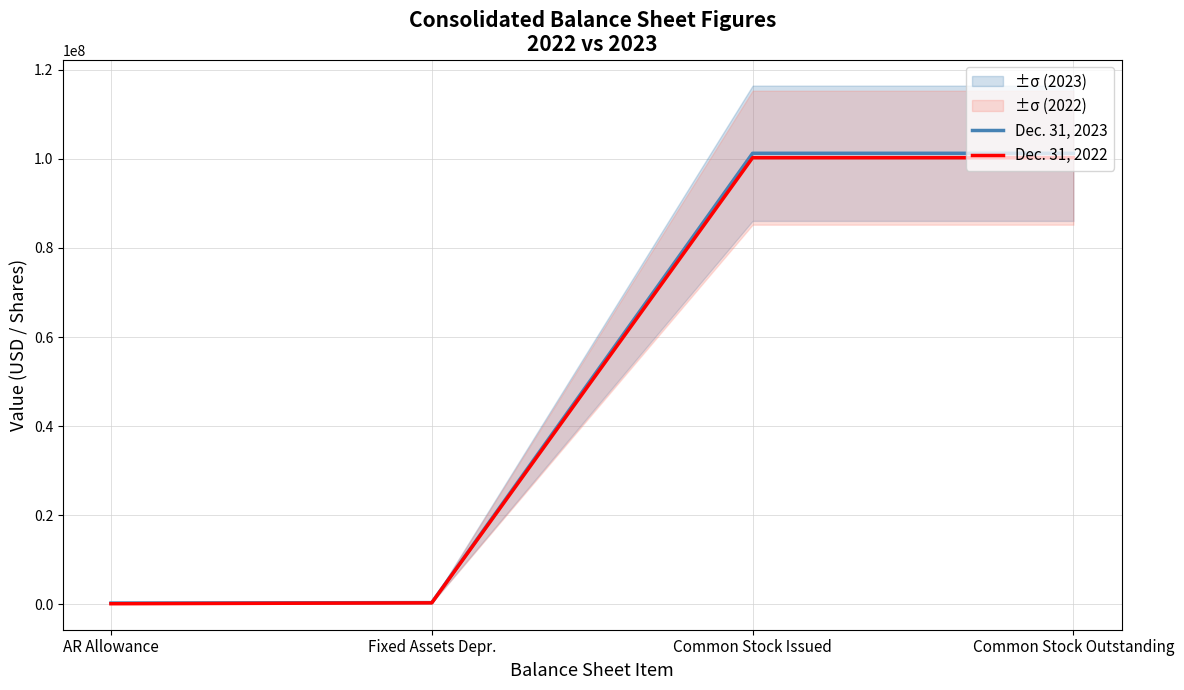

What is the lowest value of the Dec. 31, 2022 series?

110000